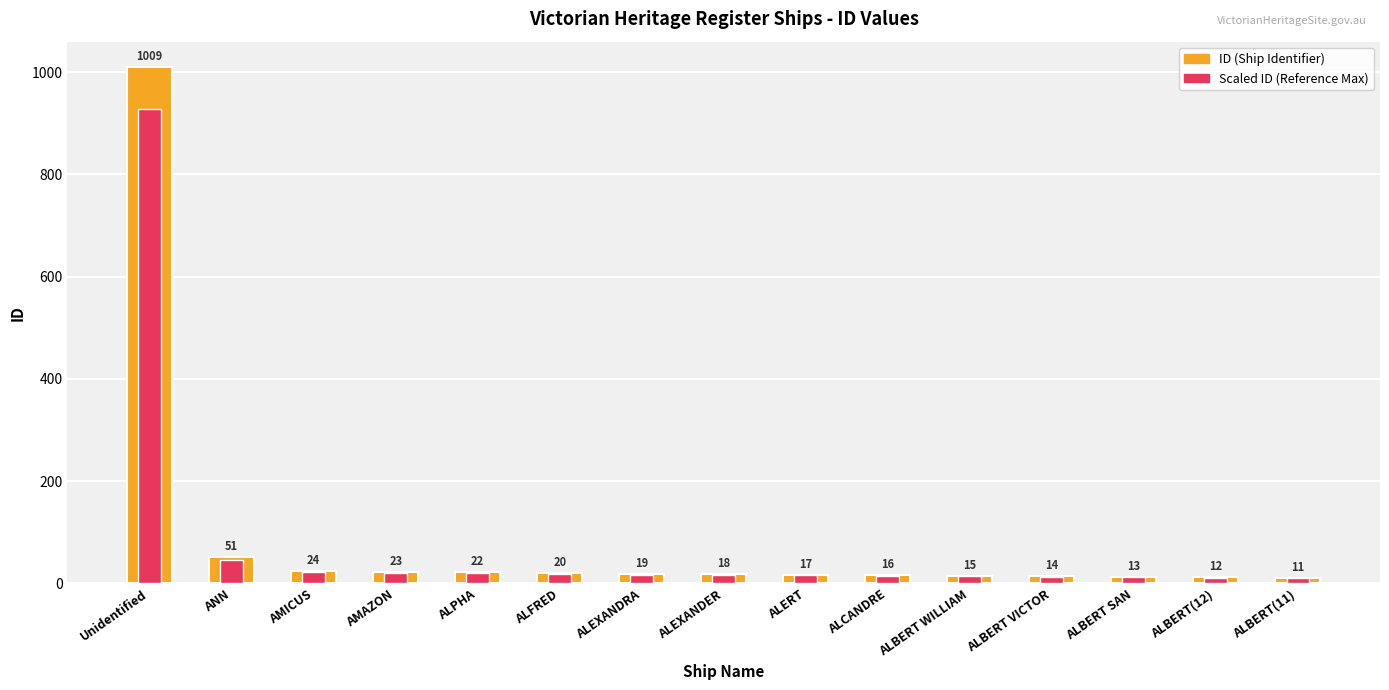

What is the difference between the second highest and minimum values in the ID (Ship Identifier) series?

40.0